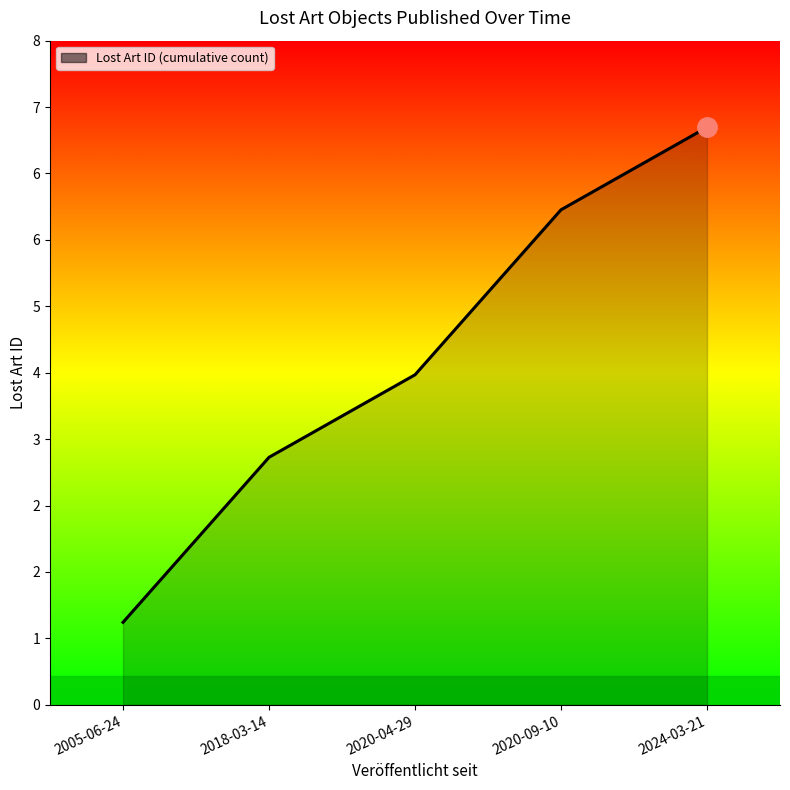

Does the chart have visible grid lines?

No